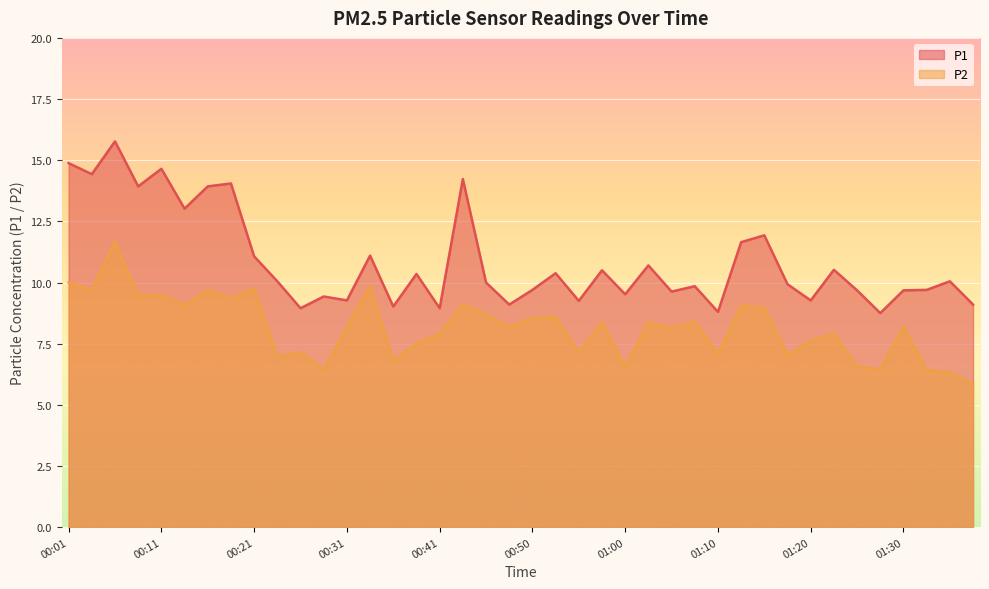

Count the number of categories in the chart.

40